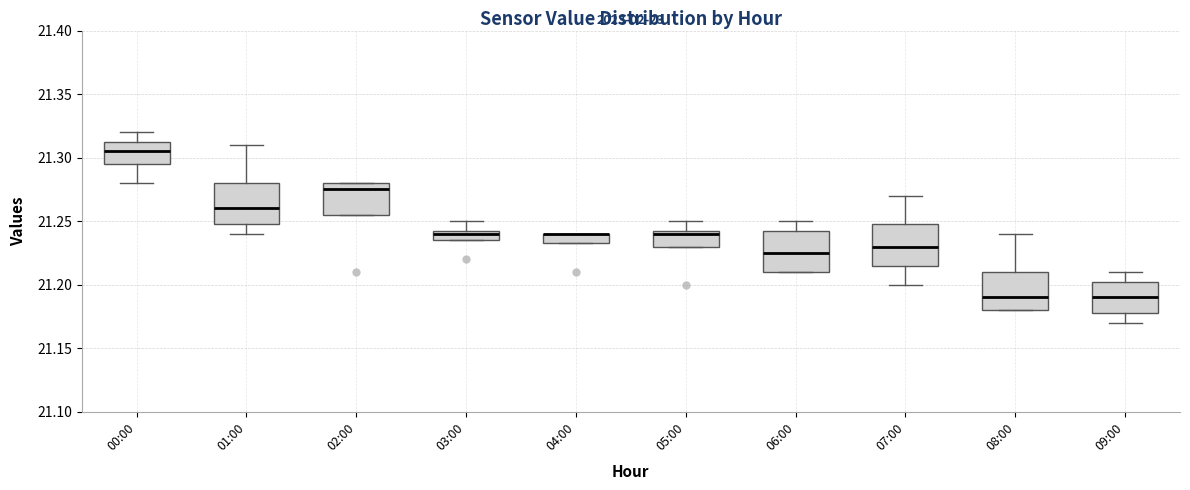

Reading left to right, read every box against the y-axis: the position of its median line, the range the box covers, and the ends of its whiskers. The values are not printed on the chart, so give them approximately, as read against the axis.

00:00: median 21.305, box 21.295 to 21.315, whiskers 21.280 to 21.320
01:00: median 21.260, box 21.250 to 21.280, whiskers 21.240 to 21.310
02:00: median 21.275, box 21.255 to 21.280, whiskers 21.255 to 21.280
03:00: median 21.240, box 21.235 to 21.245, whiskers 21.235 to 21.250
04:00: median 21.240 (drawn on the box's upper edge), box 21.235 to 21.240, whiskers 21.235 to 21.240
05:00: median 21.240, box 21.230 to 21.245, whiskers 21.230 to 21.250
06:00: median 21.225, box 21.210 to 21.245, whiskers 21.210 to 21.250
07:00: median 21.230, box 21.215 to 21.250, whiskers 21.200 to 21.270
08:00: median 21.190, box 21.180 to 21.210, whiskers 21.180 to 21.240
09:00: median 21.190, box 21.180 to 21.205, whiskers 21.170 to 21.210